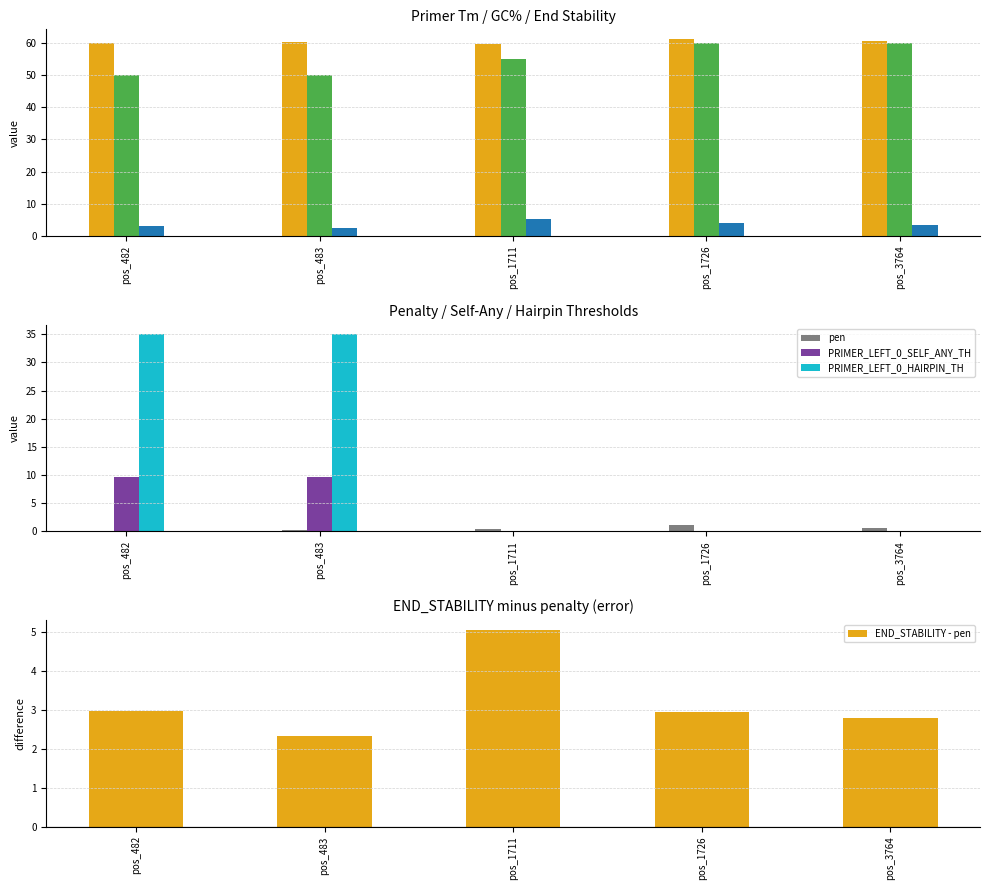

The PRIMER_LEFT_0_END_STABILITY series shows 3.0 at pos_482. True or false?

True